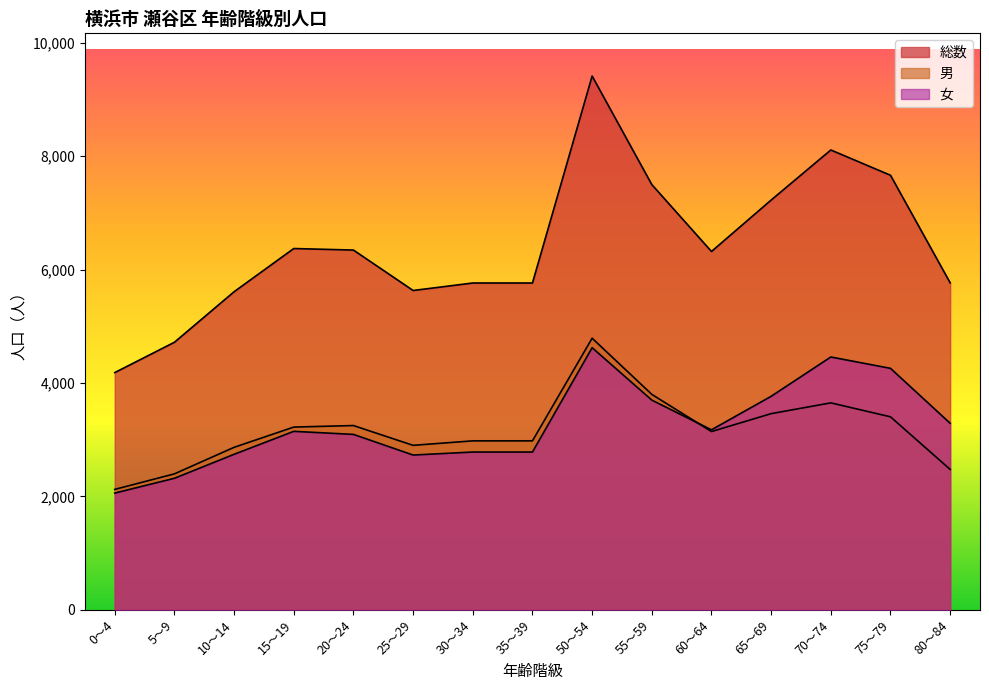

Reading left to right, extract all data points from this chart.

総数: 0～4=4185	5～9=4720	10～14=5611	15～19=6373	20～24=6346	25～29=5633	30～34=5765	35～39=5765	50～54=9415	55～59=7501	60～64=6321	65～69=7228	70～74=8111	75～79=7665	80～84=5768
男: 0～4=2125	5～9=2399	10～14=2867	15～19=3224	20～24=3251	25～29=2902	30～34=2981	35～39=2981	50～54=4791	55～59=3801	60～64=3145	65～69=3461	70～74=3651	75～79=3405	80～84=2477
女: 0～4=2060	5～9=2321	10～14=2744	15～19=3149	20～24=3095	25～29=2731	30～34=2784	35～39=2784	50～54=4624	55～59=3700	60～64=3176	65～69=3767	70～74=4460	75～79=4260	80～84=3291